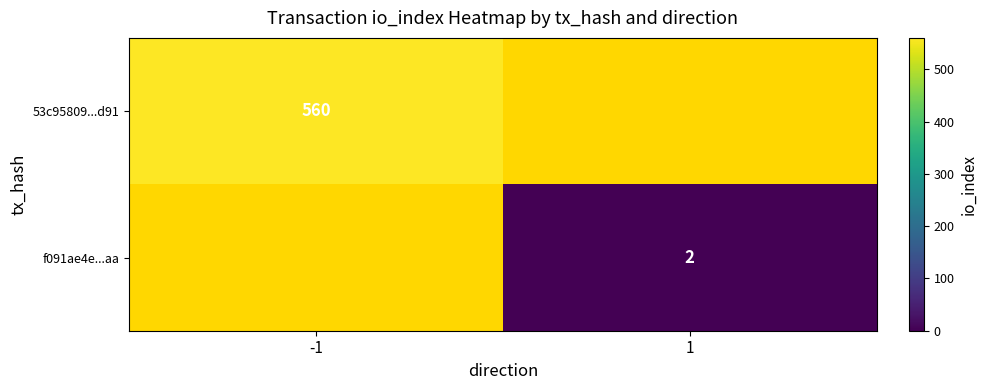

The value of f091ae4e...aa at 1 is 1. True or false?

False